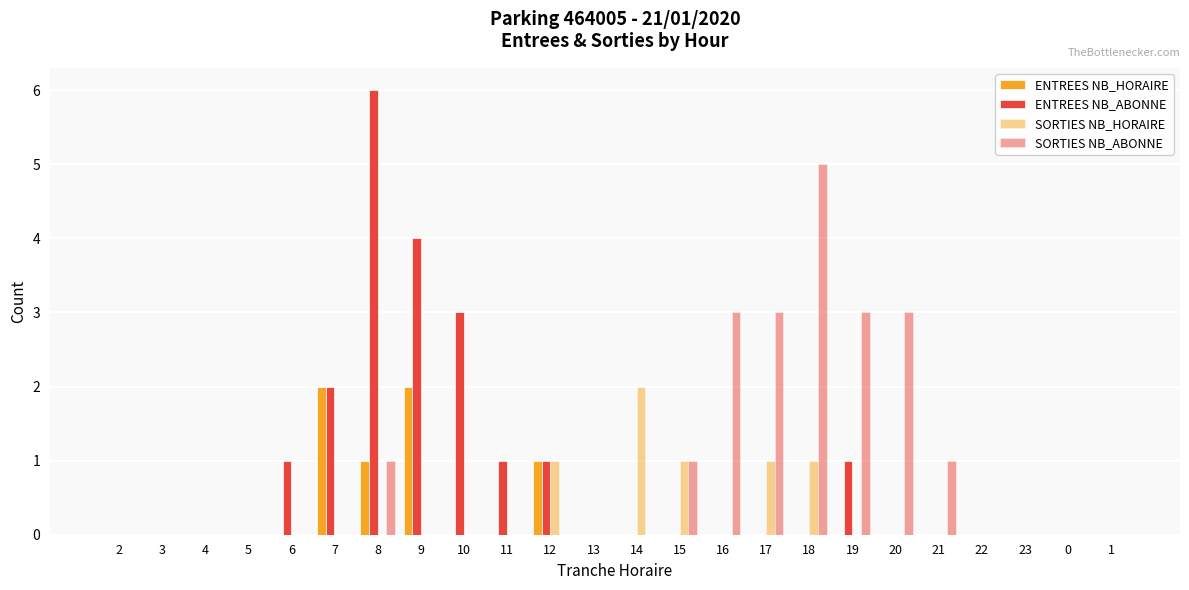

Rank the series at 6 from lowest to highest value.

ENTREES NB_HORAIRE, SORTIES NB_HORAIRE, SORTIES NB_ABONNE, ENTREES NB_ABONNE